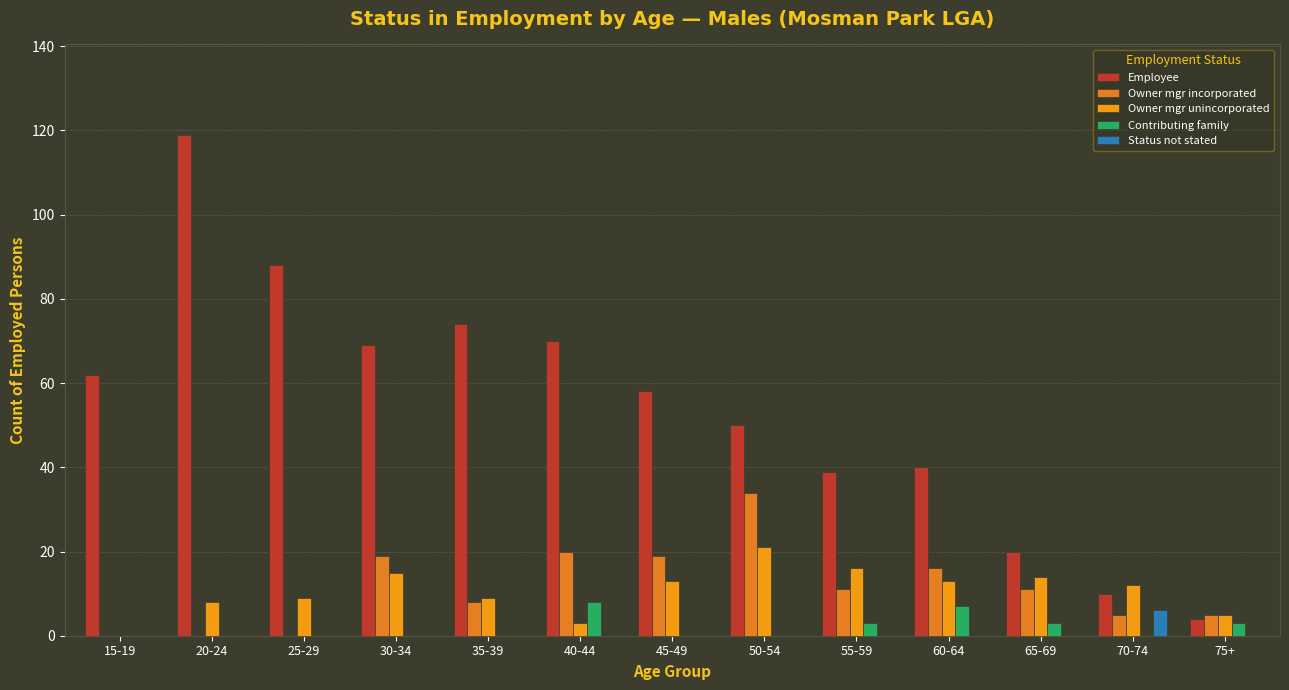

Reading left to right, list all the values displayed in this chart.

Employee: 15-19=62	20-24=119	25-29=88	30-34=69	35-39=74	40-44=70	45-49=58	50-54=50	55-59=39	60-64=40	65-69=20	70-74=10	75+=4
Owner mgr incorporated: 15-19=0	20-24=0	25-29=0	30-34=19	35-39=8	40-44=20	45-49=19	50-54=34	55-59=11	60-64=16	65-69=11	70-74=5	75+=5
Owner mgr unincorporated: 15-19=0	20-24=8	25-29=9	30-34=15	35-39=9	40-44=3	45-49=13	50-54=21	55-59=16	60-64=13	65-69=14	70-74=12	75+=5
Contributing family: 15-19=0	20-24=0	25-29=0	30-34=0	35-39=0	40-44=8	45-49=0	50-54=0	55-59=3	60-64=7	65-69=3	70-74=0	75+=3
Status not stated: 15-19=0	20-24=0	25-29=0	30-34=0	35-39=0	40-44=0	45-49=0	50-54=0	55-59=0	60-64=0	65-69=0	70-74=6	75+=0